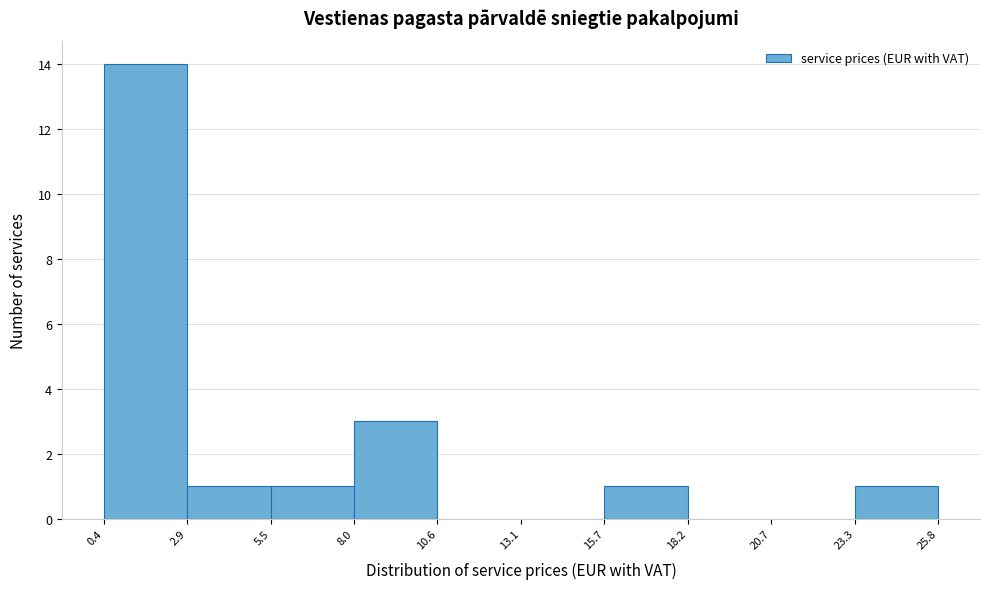

Reading left to right, transcribe this chart: for each bar, give the range it covers on the x-axis and its height. The values are not printed on the chart, so give them approximately, as read against the axis.

0.4 to 2.9: 14
2.9 to 5.5: 1
5.5 to 8.0: 1
8.0 to 10.6: 3
10.6 to 13.1: 0
13.1 to 15.7: 0
15.7 to 18.2: 1
18.2 to 20.7: 0
20.7 to 23.3: 0
23.3 to 25.8: 1